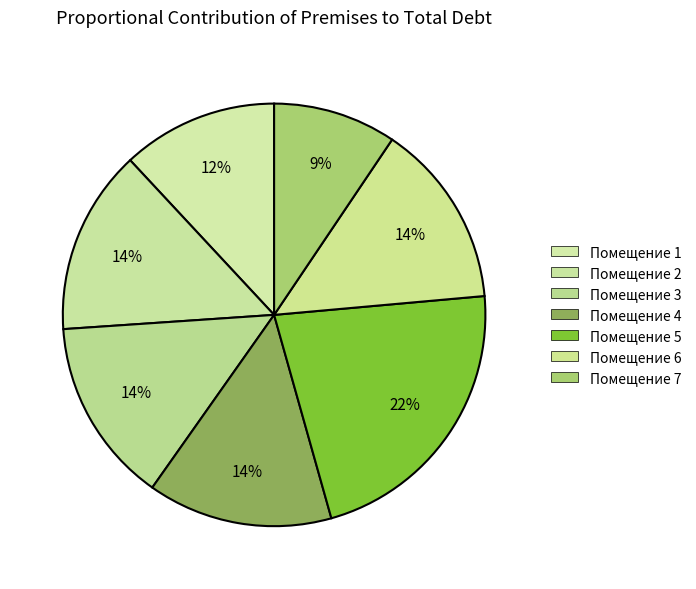

Which category has the biggest portion of the pie?

5